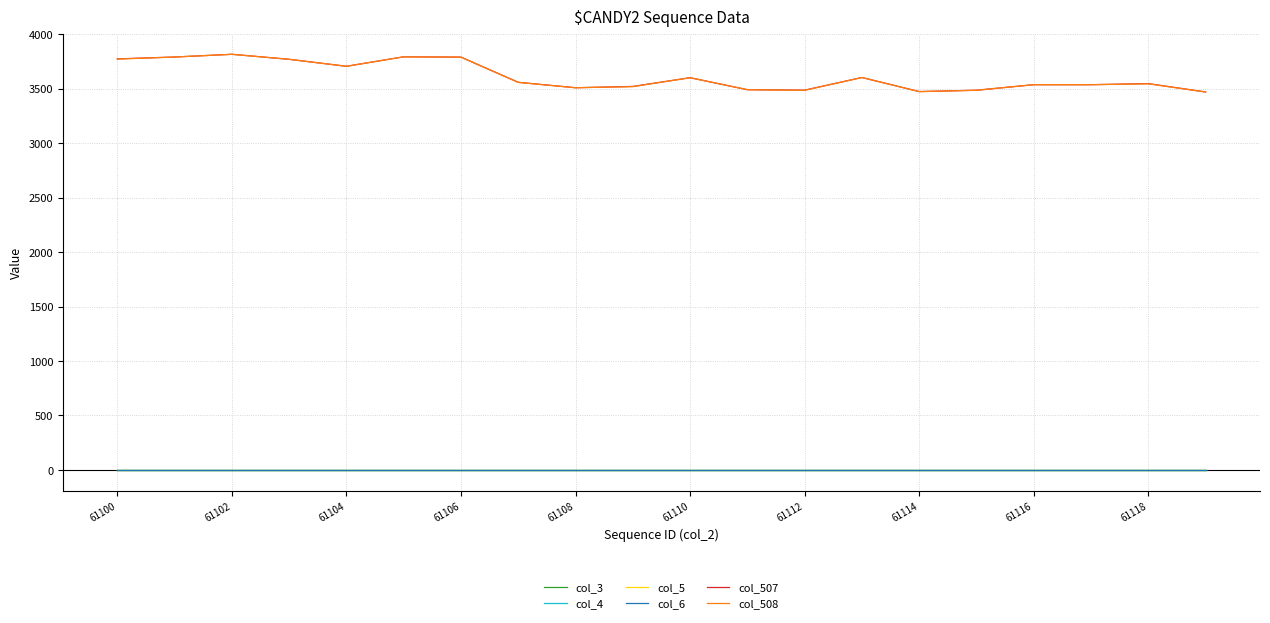

Does the chart display data point markers on the line(s)?

No